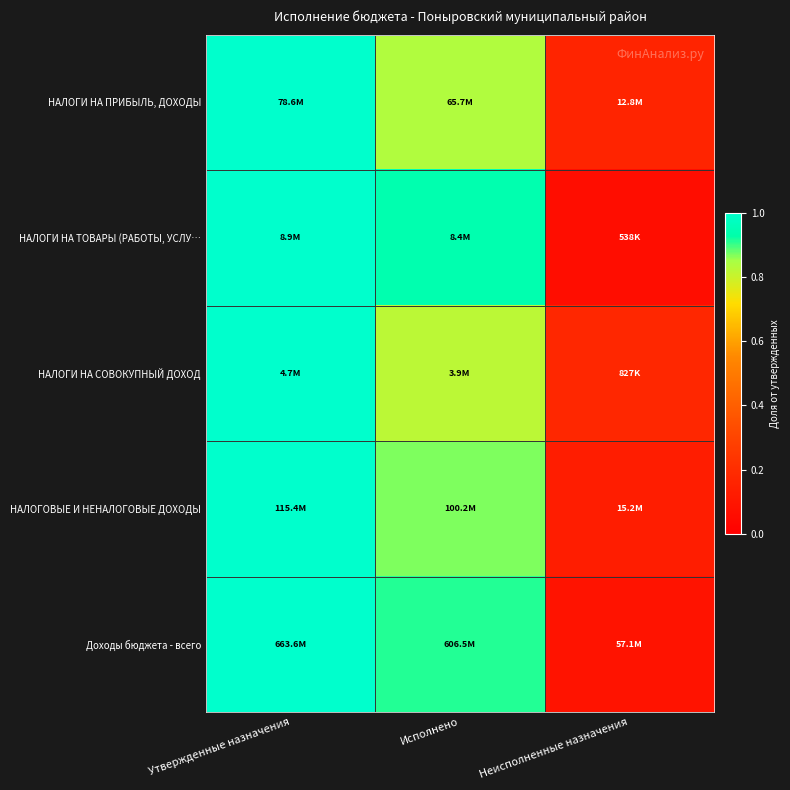

How many series are shown in this chart?

5